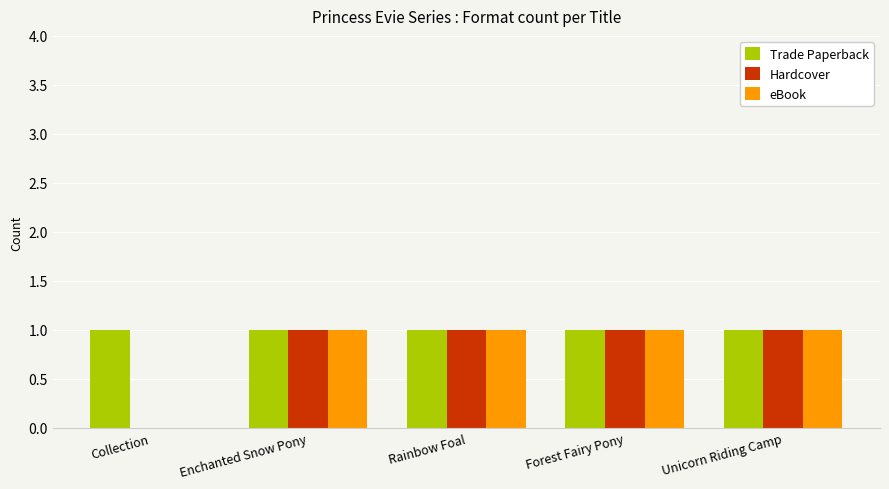

Is it true that Trade Paperback equals 1 at Enchanted Snow Pony?

True